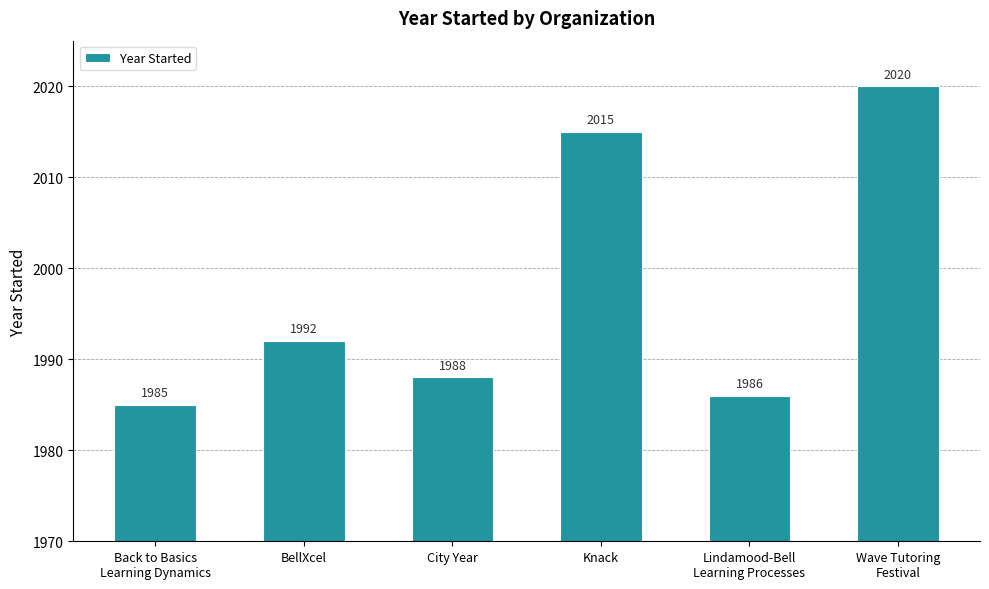

Approximately how many times larger is the value at Wave Tutoring
Festival compared to Knack?

1.0